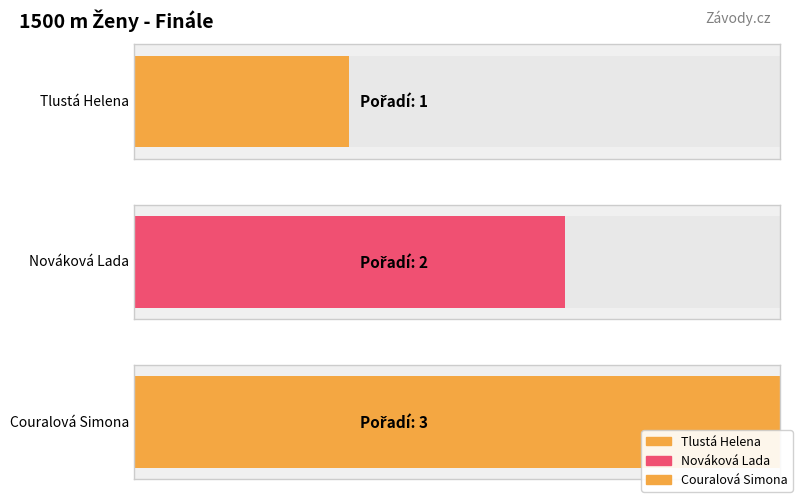

At which category does the chart reach its peak across all series?

Couralová Simona